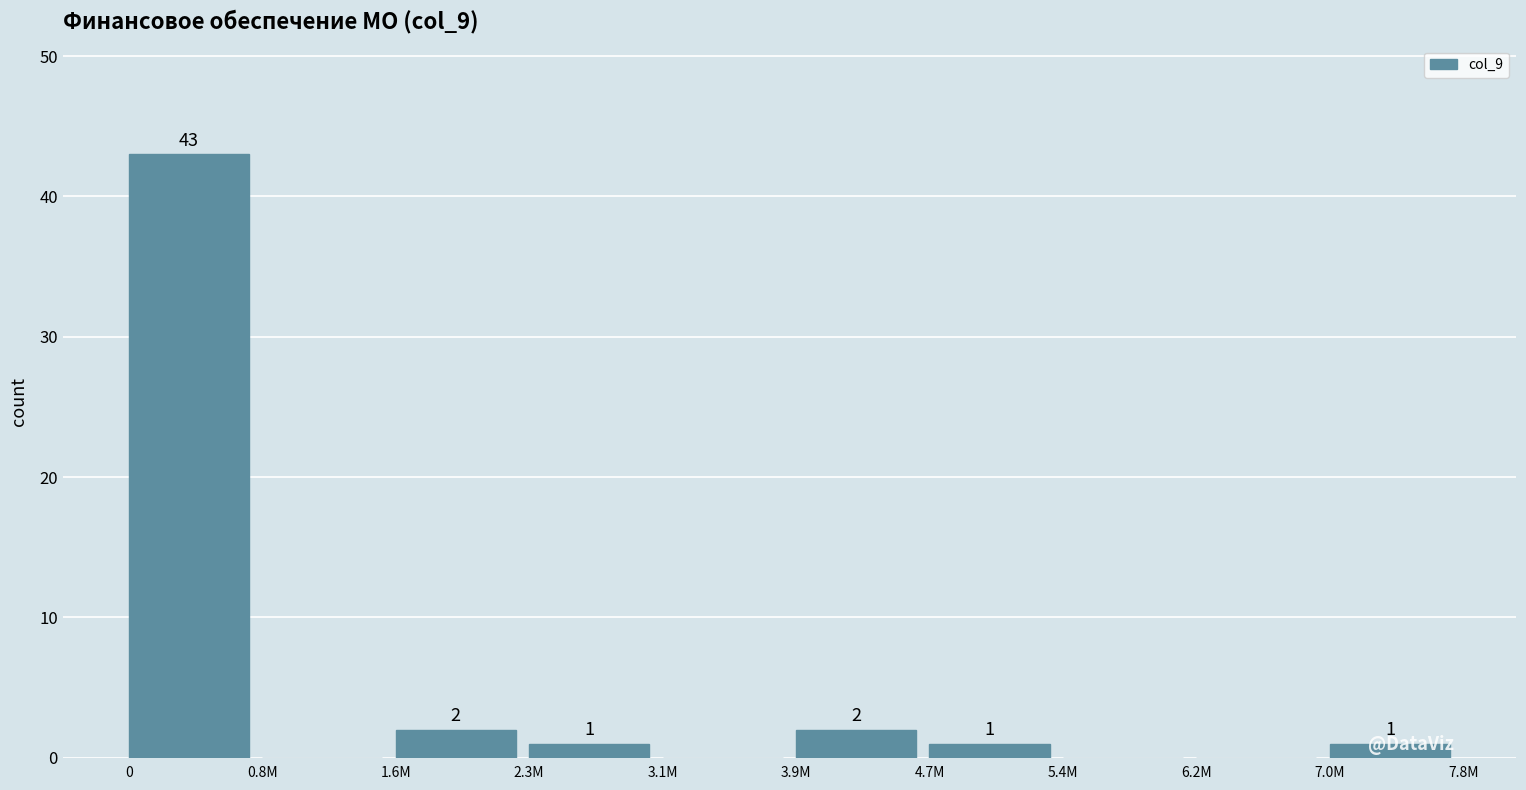

Reading right to left, transcribe all the data shown in this chart.

7.0M=1	6.2M=0	5.4M=0	4.7M=1	3.9M=2	3.1M=0	2.3M=1	1.6M=2	0.8M=0	0=43